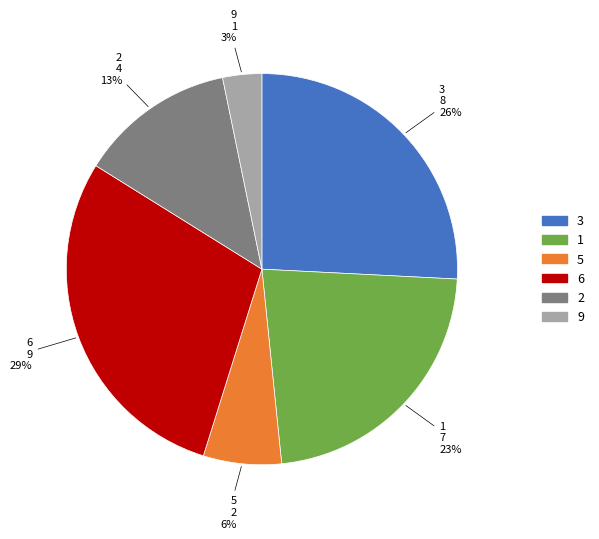

Is there a majority slice in this chart?

No